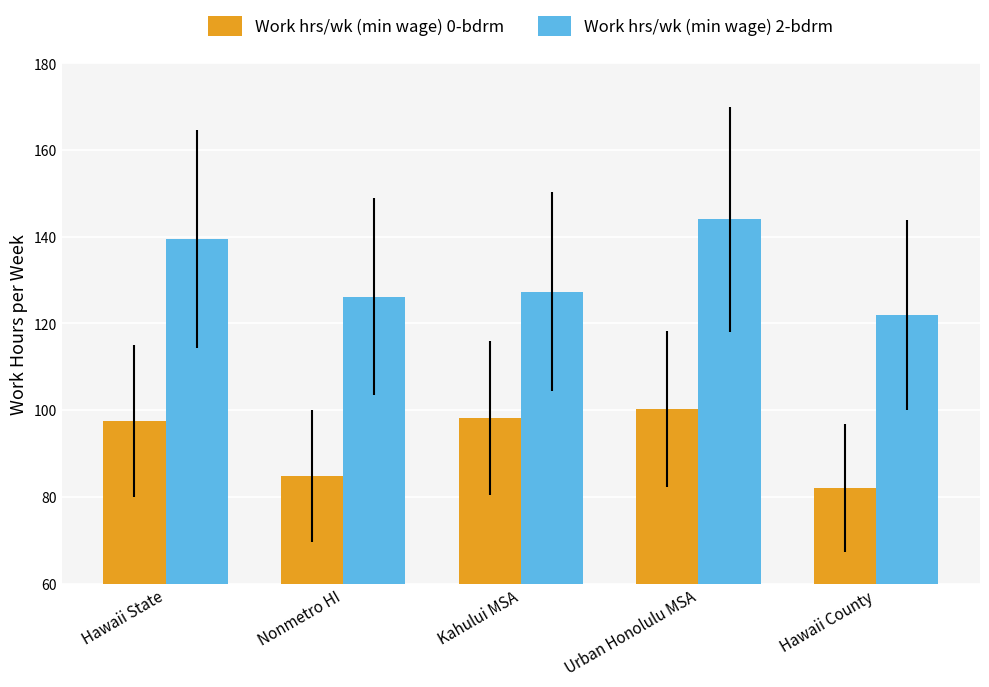

At which category is the sum across all series the highest?

Urban Honolulu MSA